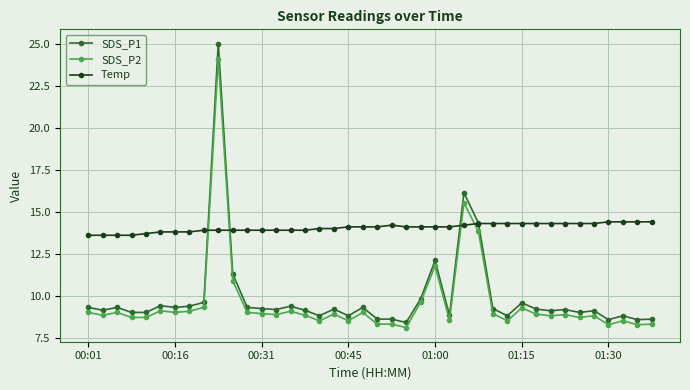

What is the maximum value shown in the chart?

25.0